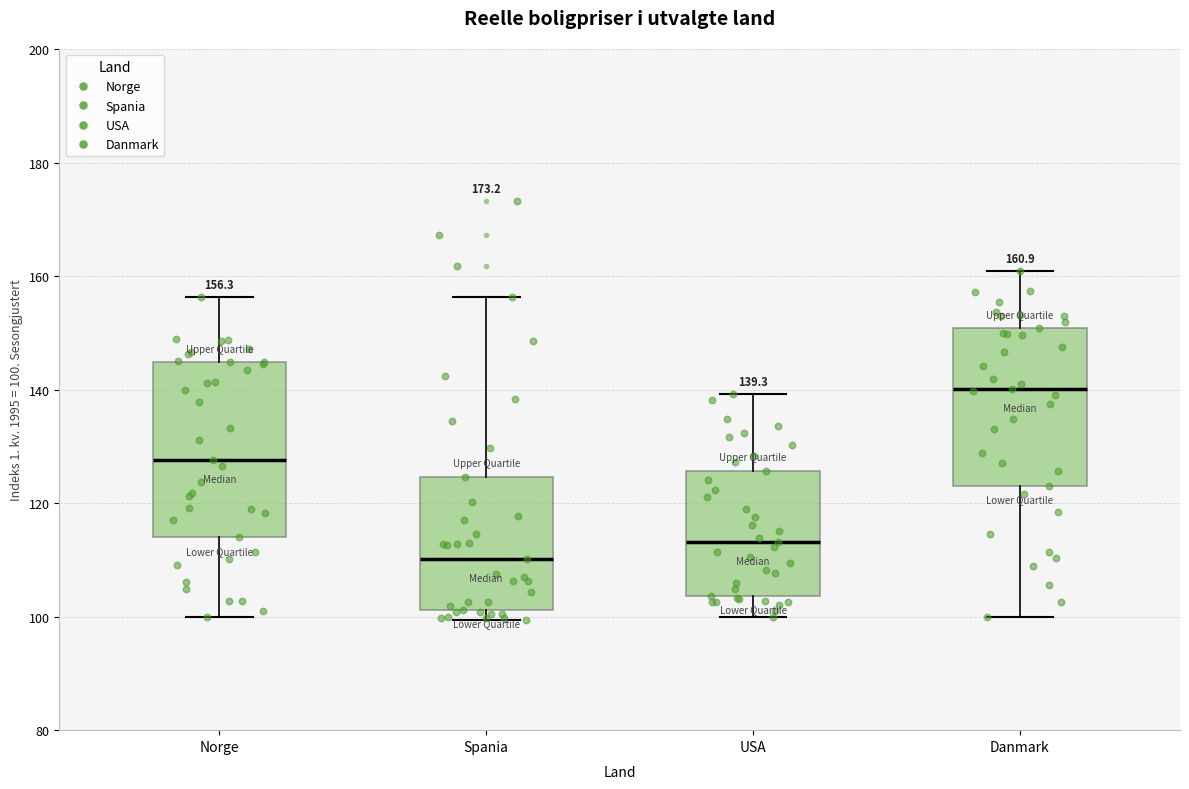

Which box's median line is the lowest?

Spania